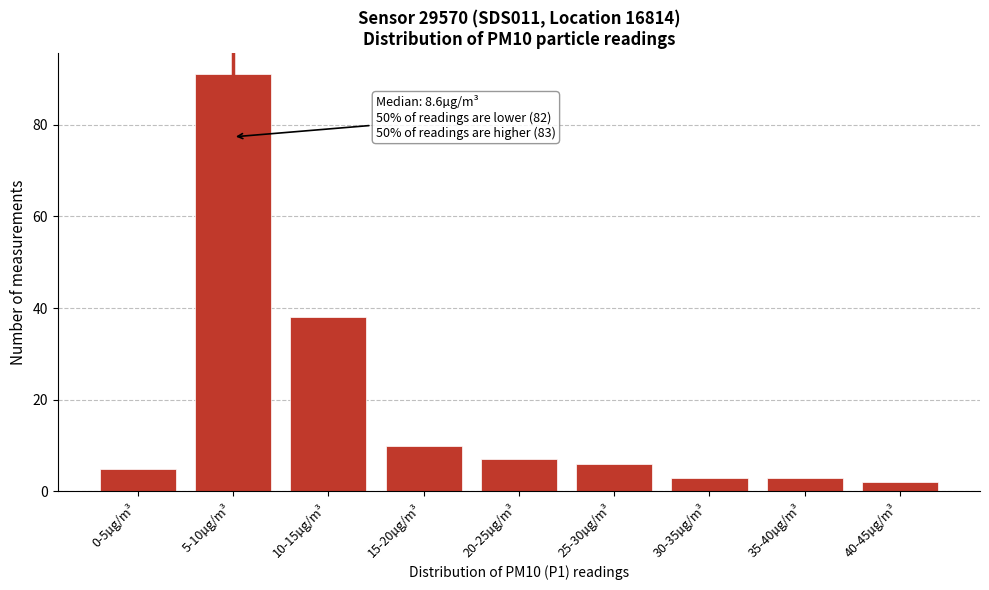

Reading left to right, list all the values displayed in this chart.

0-5µg/m³=5	5-10µg/m³=91	10-15µg/m³=38	15-20µg/m³=10	20-25µg/m³=7	25-30µg/m³=6	30-35µg/m³=3	35-40µg/m³=3	40-45µg/m³=2